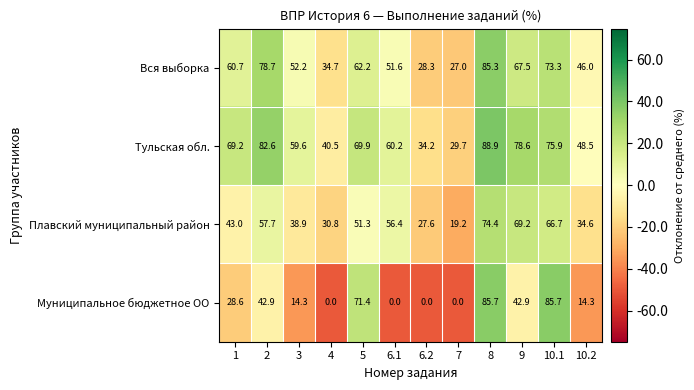

Which category has the lowest value in the Плавский муниципальный район series?

7